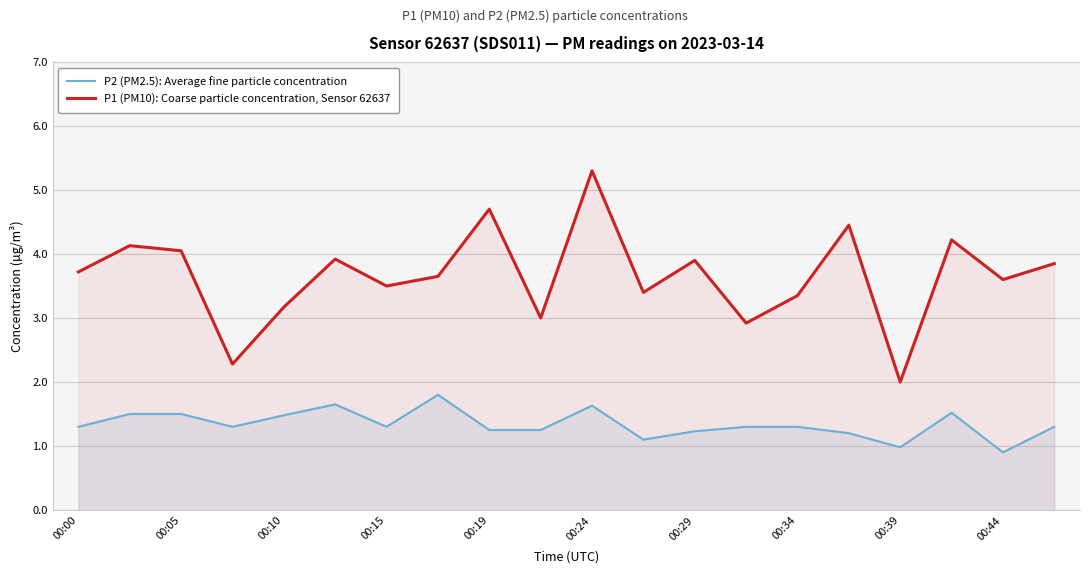

Where is P2 (PM2.5): Average fine particle concentration nearest to the value 1?

00:39